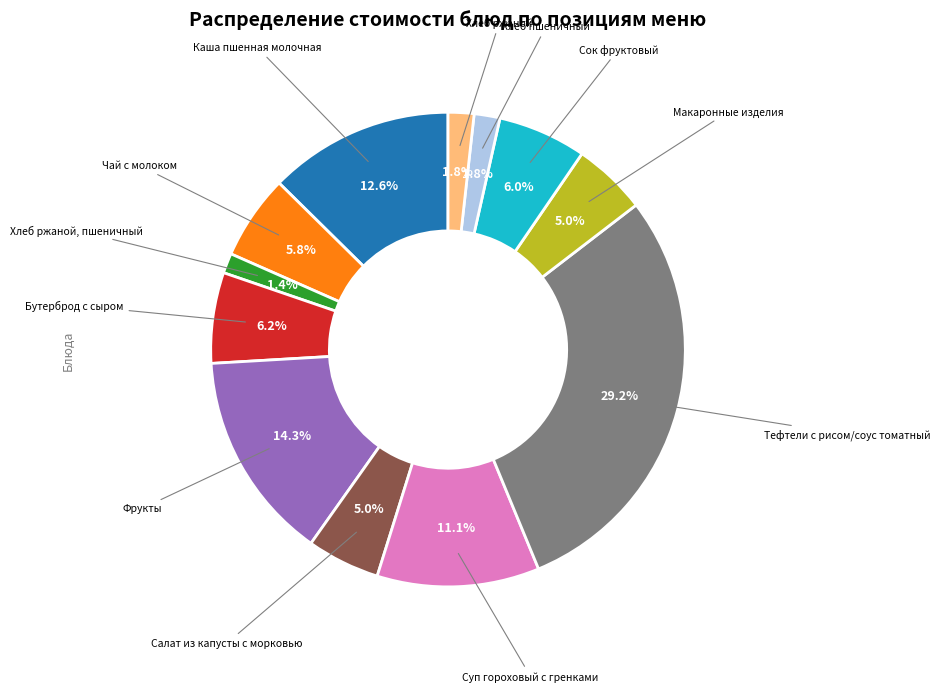

Which has a higher value, Макаронные изделия or Хлеб ржаной?

Макаронные изделия